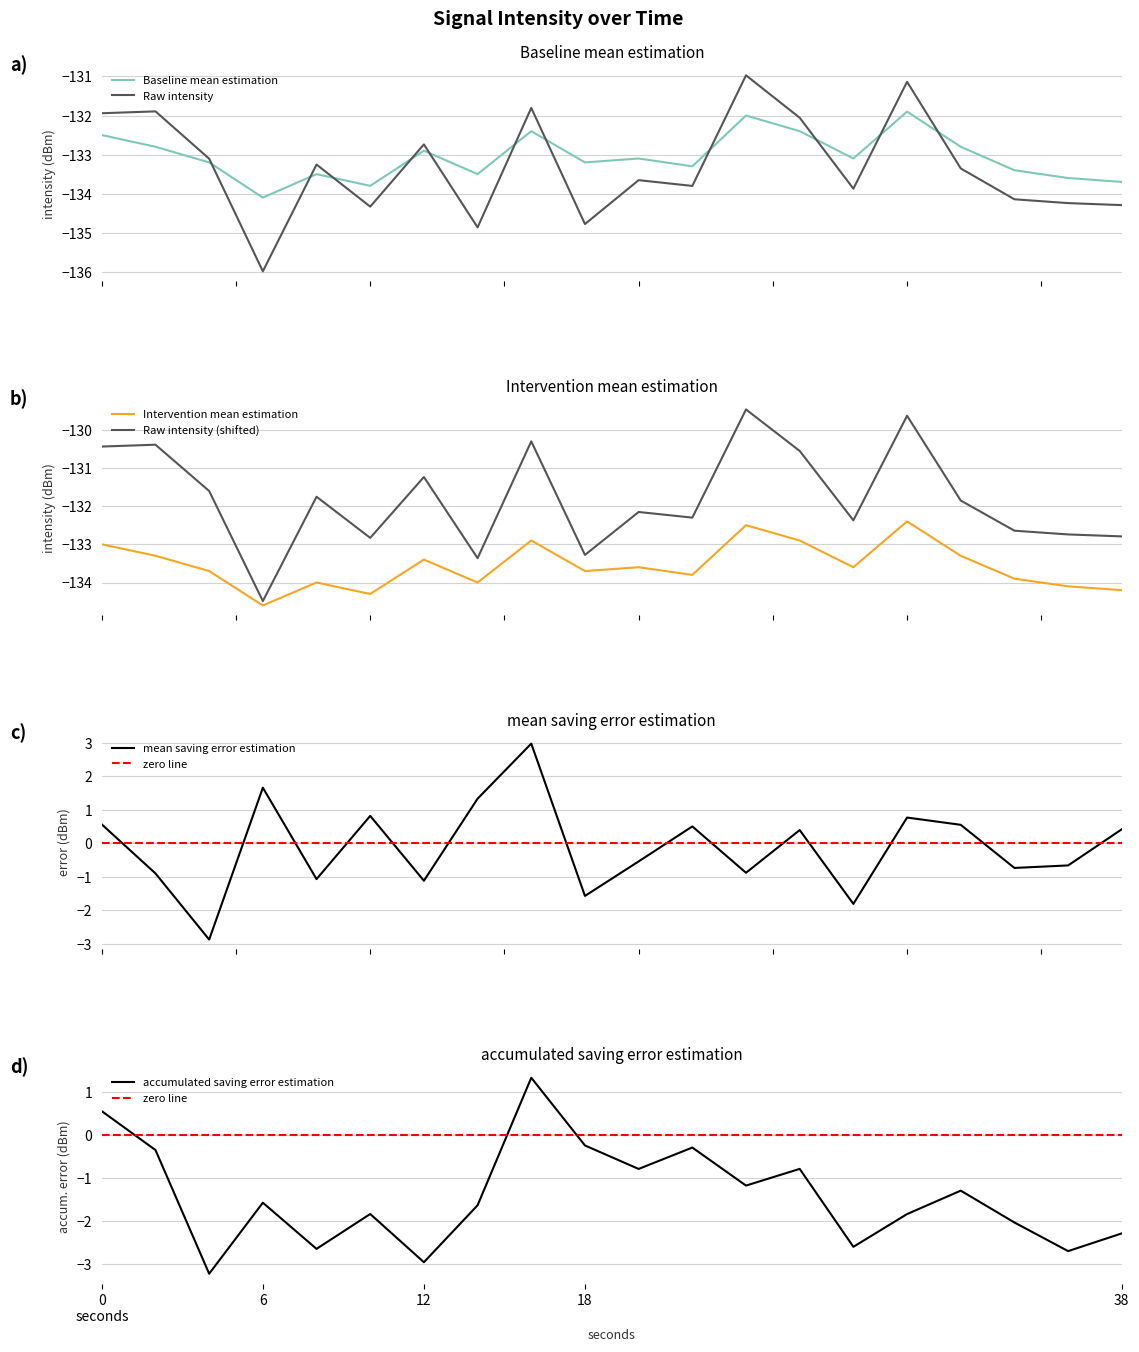

The value of intensity_smooth at 12 is -132.9. True or false?

True